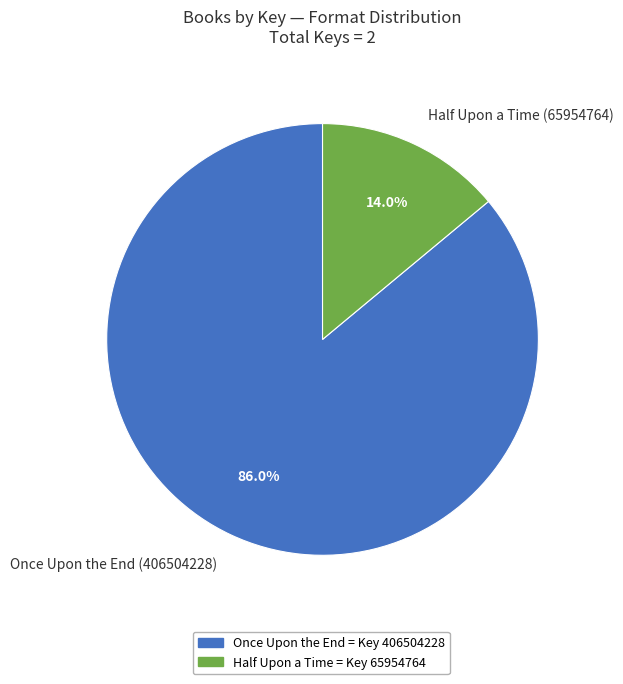

What is the total percentage of Half Upon a Time (65954764) and Once Upon the End (406504228)?

100.0%